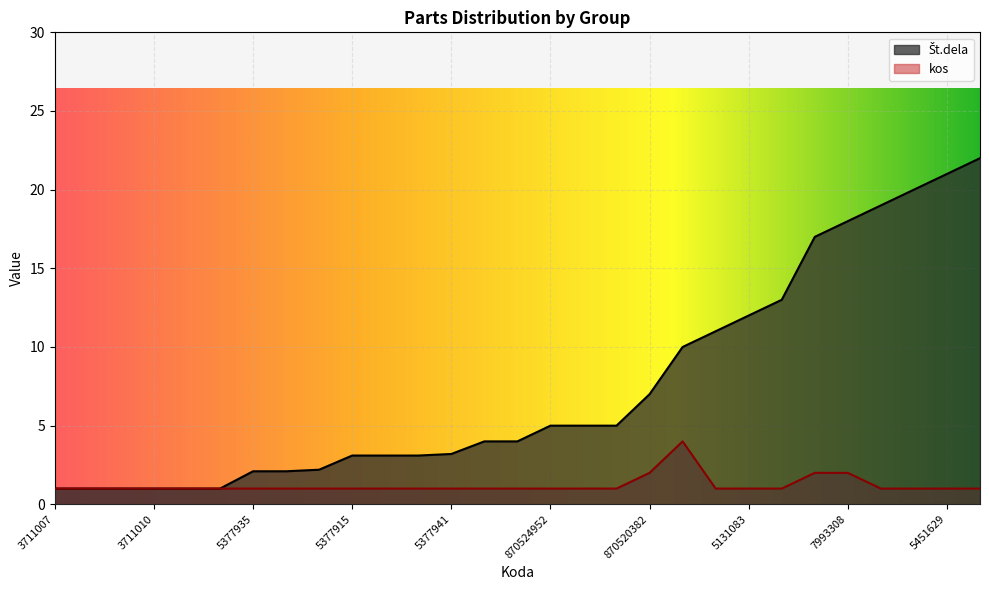

List the series in order of their overall mean, lowest first.

kos, St.dela